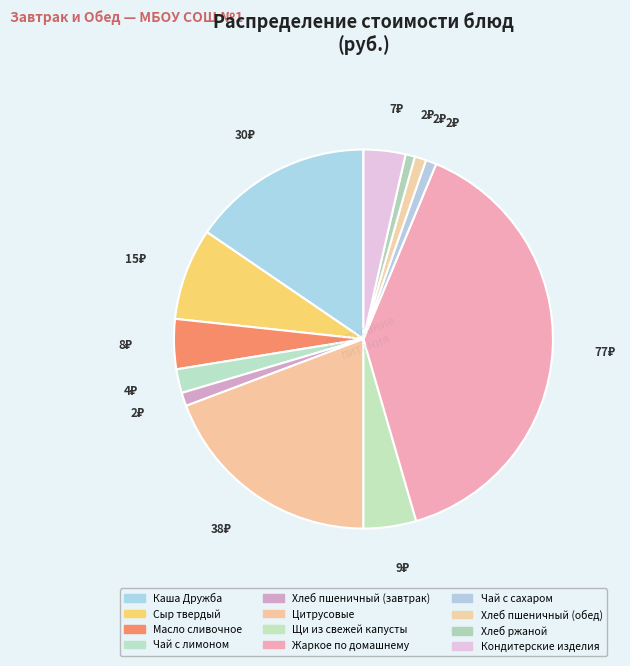

Between Каша Дружба and Чай с сахаром, which is larger?

Каша Дружба